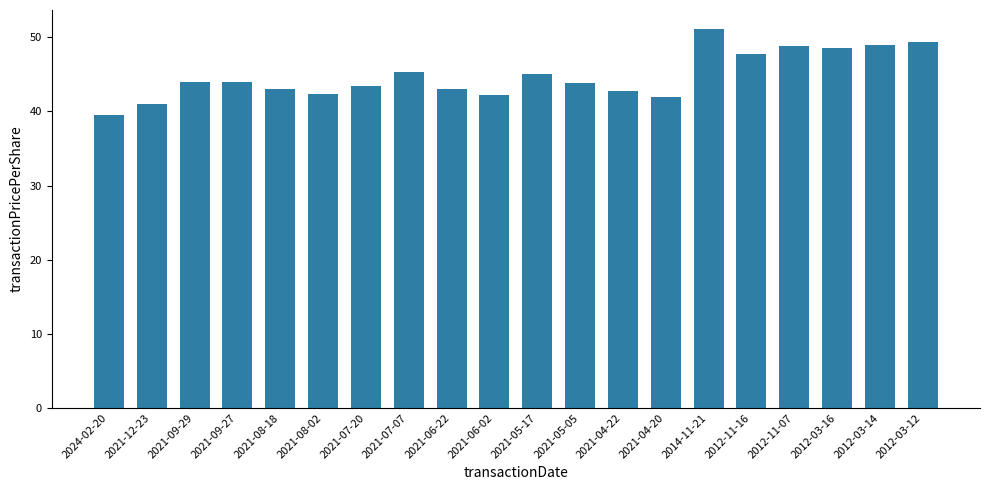

The chart shows a value of 19.4 at 2012-03-16. True or false?

False